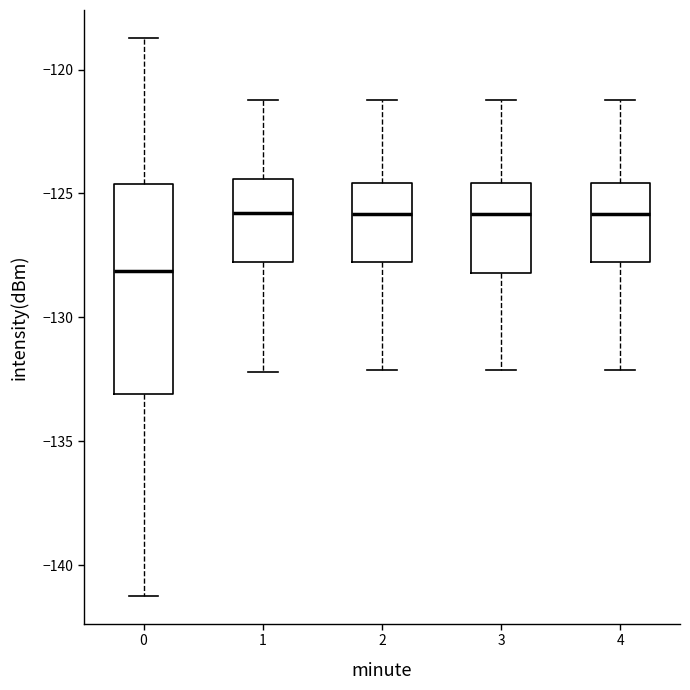

Reading left to right, read every box against the y-axis: the position of its median line, the range the box covers, and the ends of its whiskers. The values are not printed on the chart, so give them approximately, as read against the axis.

0: median -128.0, box -133.0 to -124.5, whiskers -141.0 to -118.5
1: median -126.0, box -128.0 to -124.5, whiskers -132.0 to -121.0
2: median -126.0, box -128.0 to -124.5, whiskers -132.0 to -121.0
3: median -126.0, box -128.0 to -124.5, whiskers -132.0 to -121.0
4: median -126.0, box -128.0 to -124.5, whiskers -132.0 to -121.0